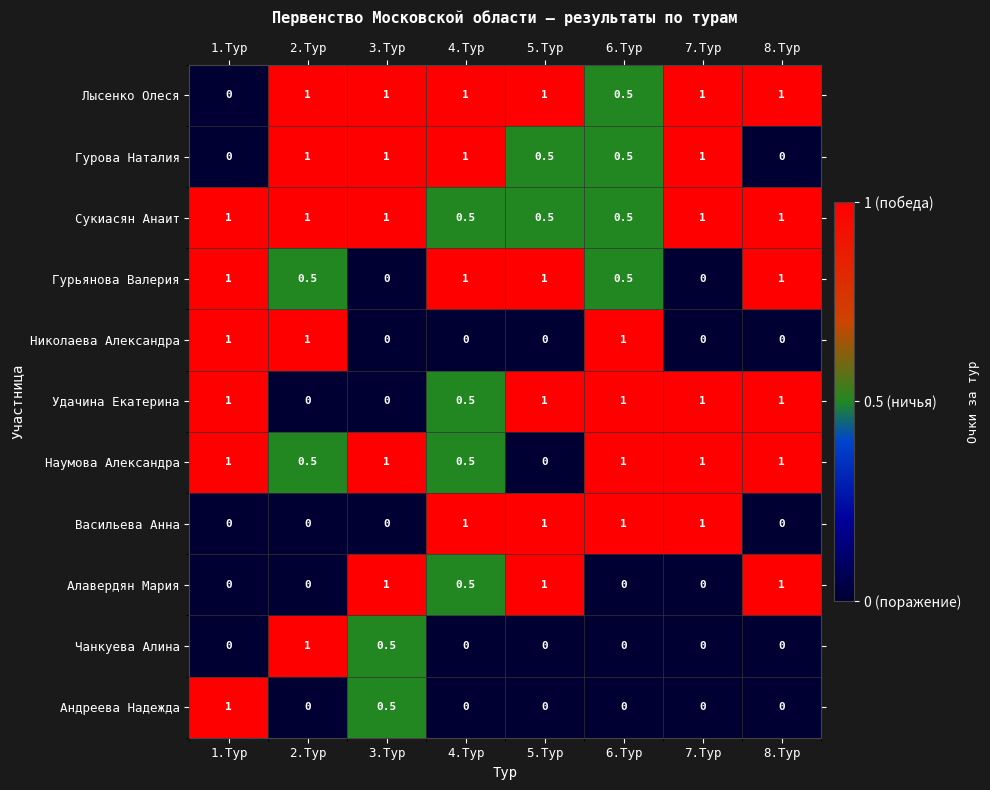

How many Наумова Александра values are between 0 and 1?

8